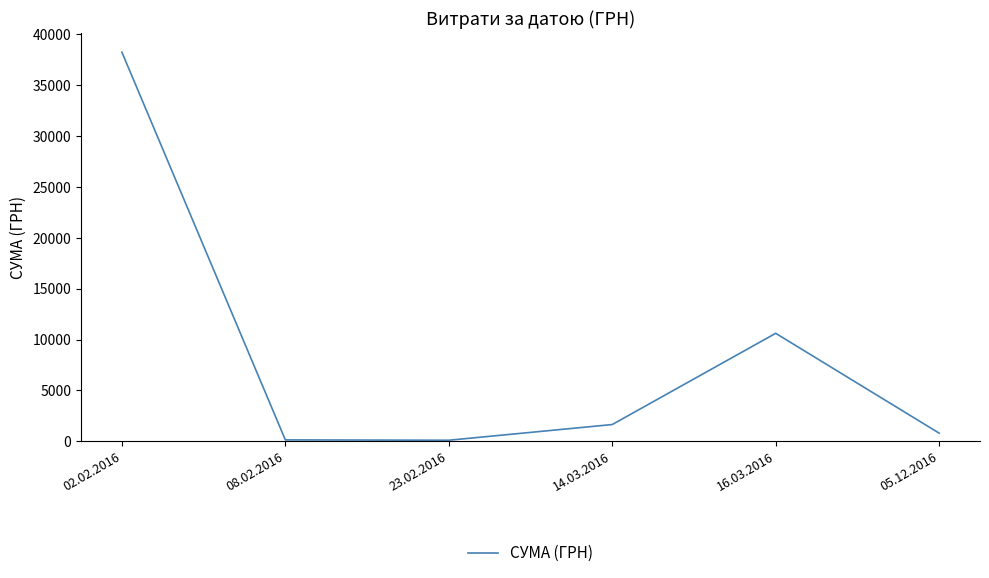

The value at 02.02.2016 is 38253.5. True or false?

True